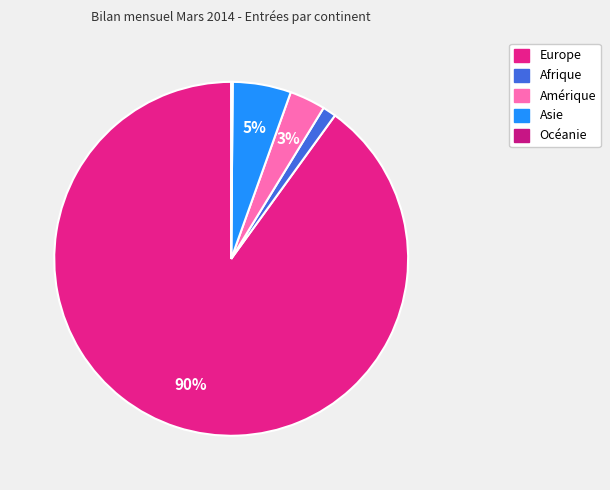

Combined, do Afrique and Amérique account for over 50%?

No